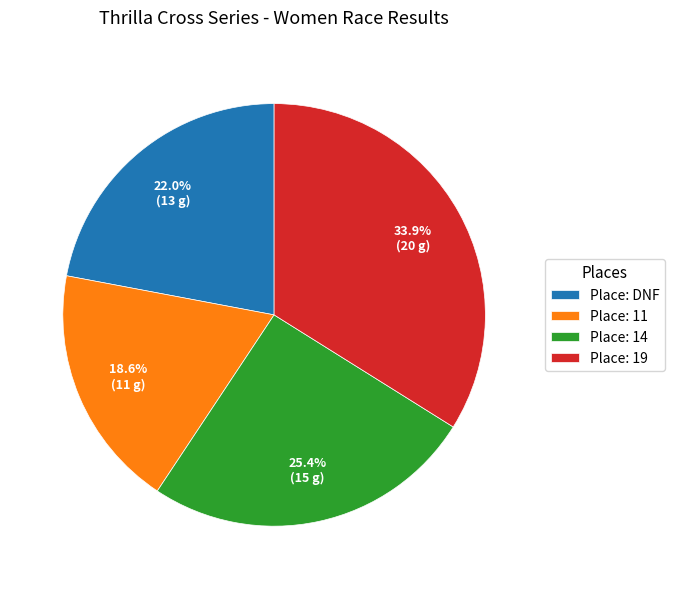

Is the sum of Place: 19 and Place: 11 greater than half?

Yes